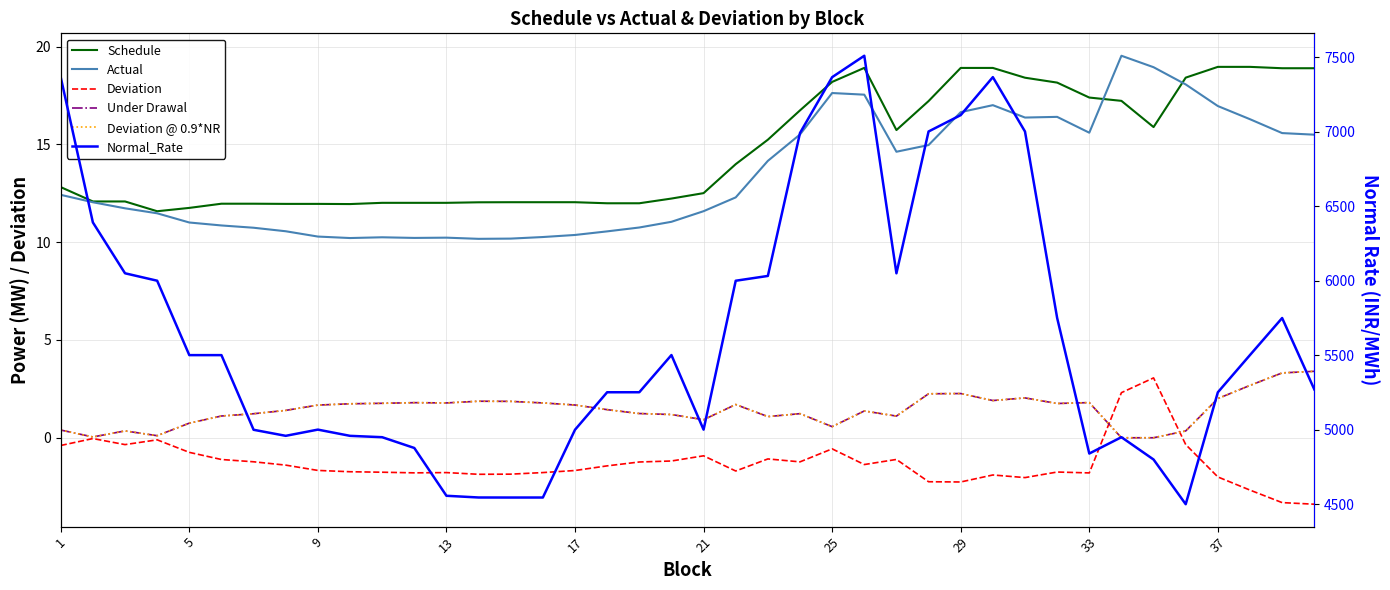

What is the difference between the maximum and minimum values in the Actual series?

9.4